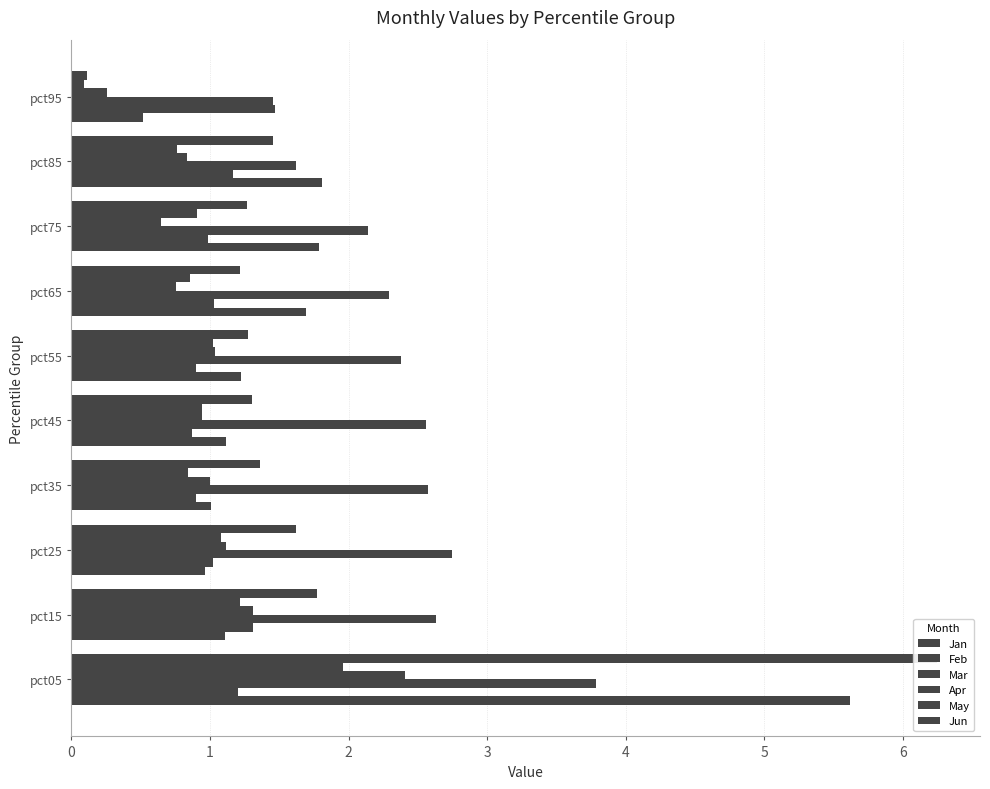

What is the maximum value shown in the chart?

6.2